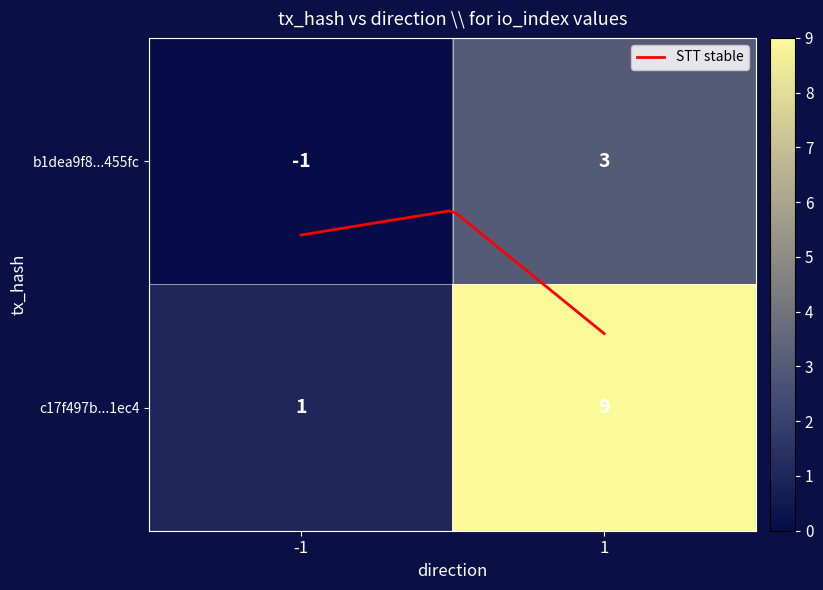

True or false: b1dea9f8e42f56c17d5dcc4af20849dccd455fc has a value of -1 at -1.

True